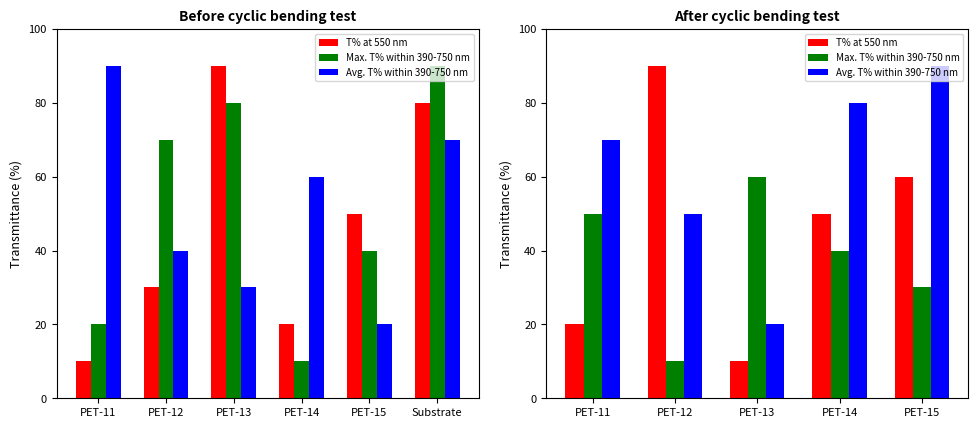

How many data points does each series have?

5